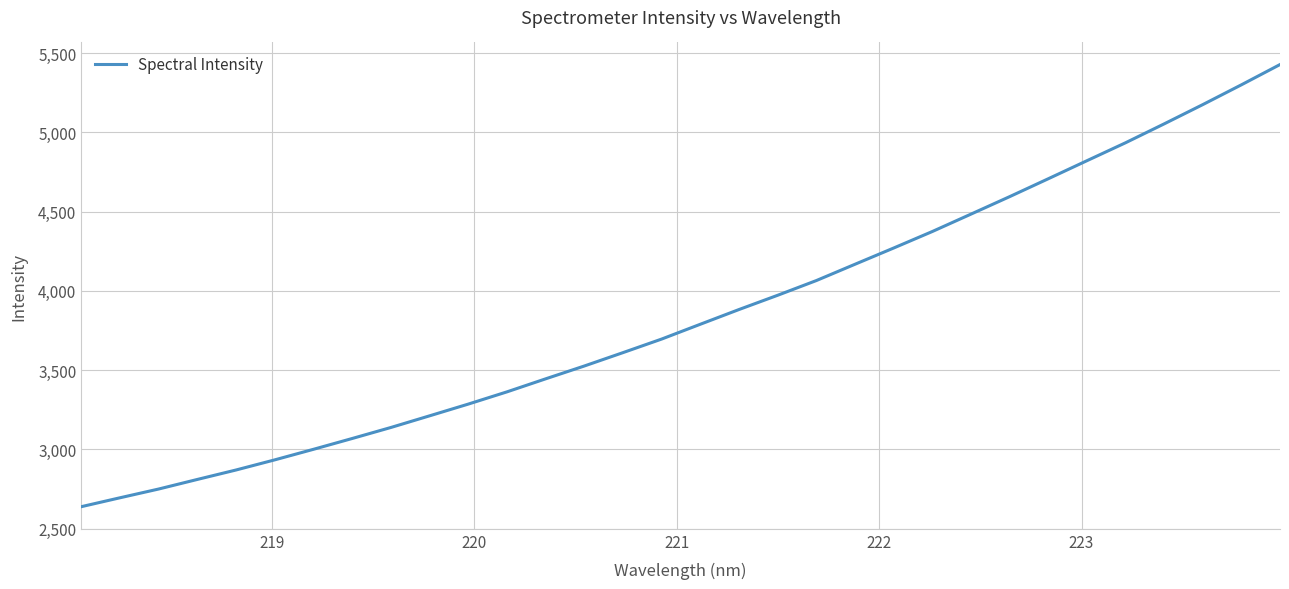

What is the maximum value shown in the chart?

5428.5